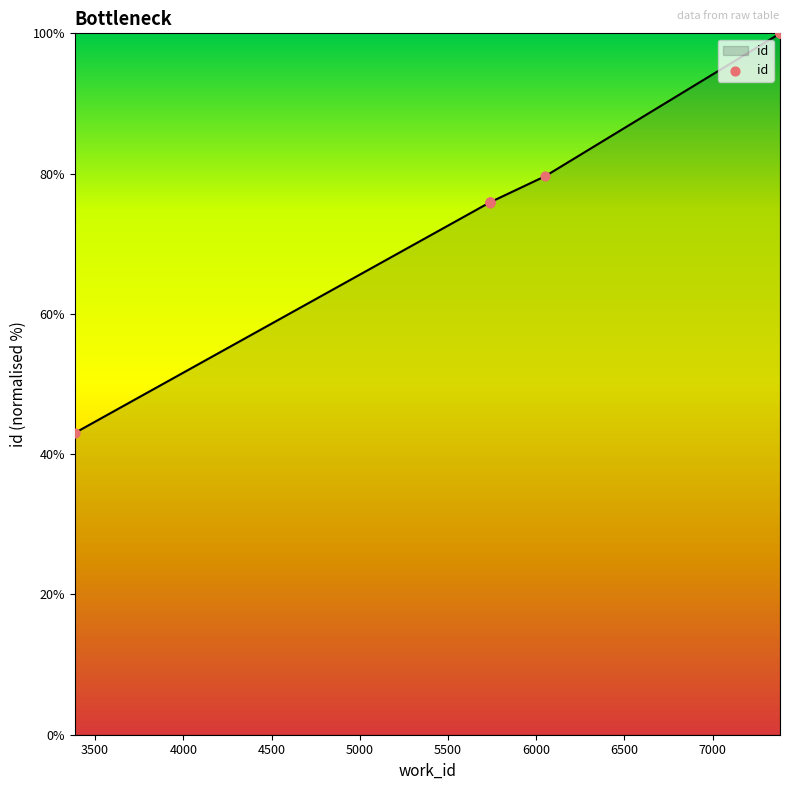

Approximately how many times larger is the value at 5736 compared to 6051?

1.0